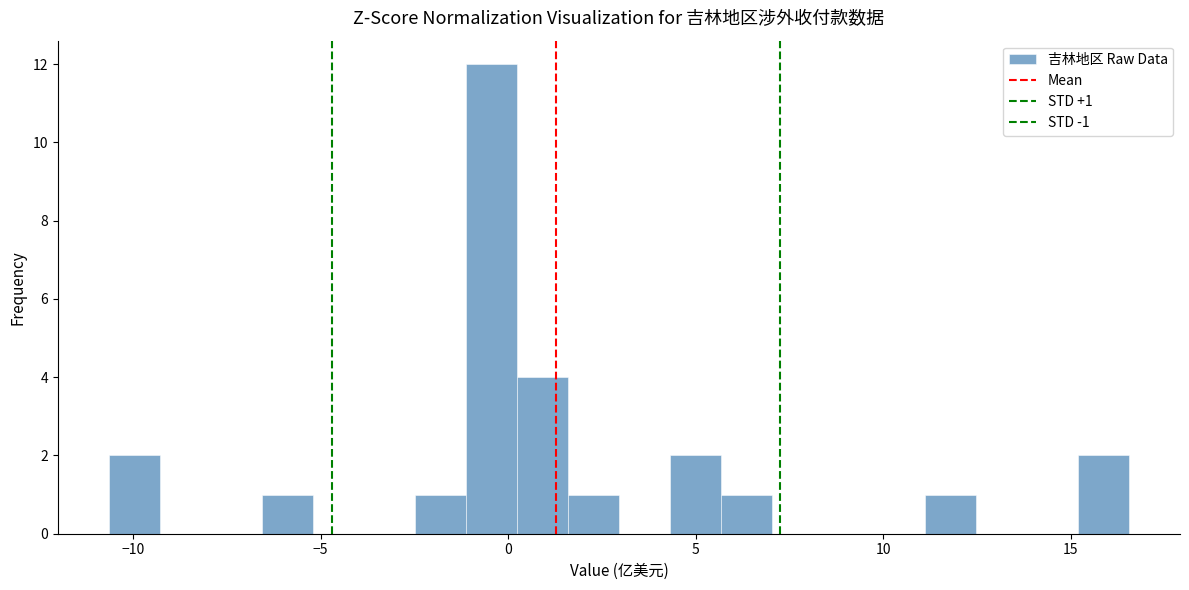

Around what value on the x-axis is the tallest bar? Give the approximate position of its centre, as read against the axis.

-0.5